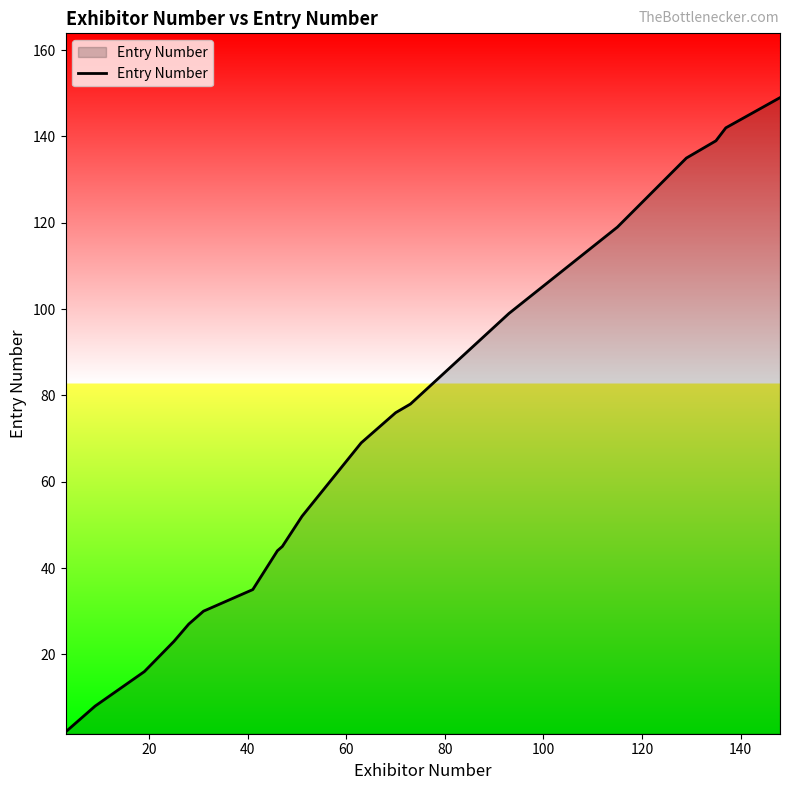

What is the greatest value displayed?

149